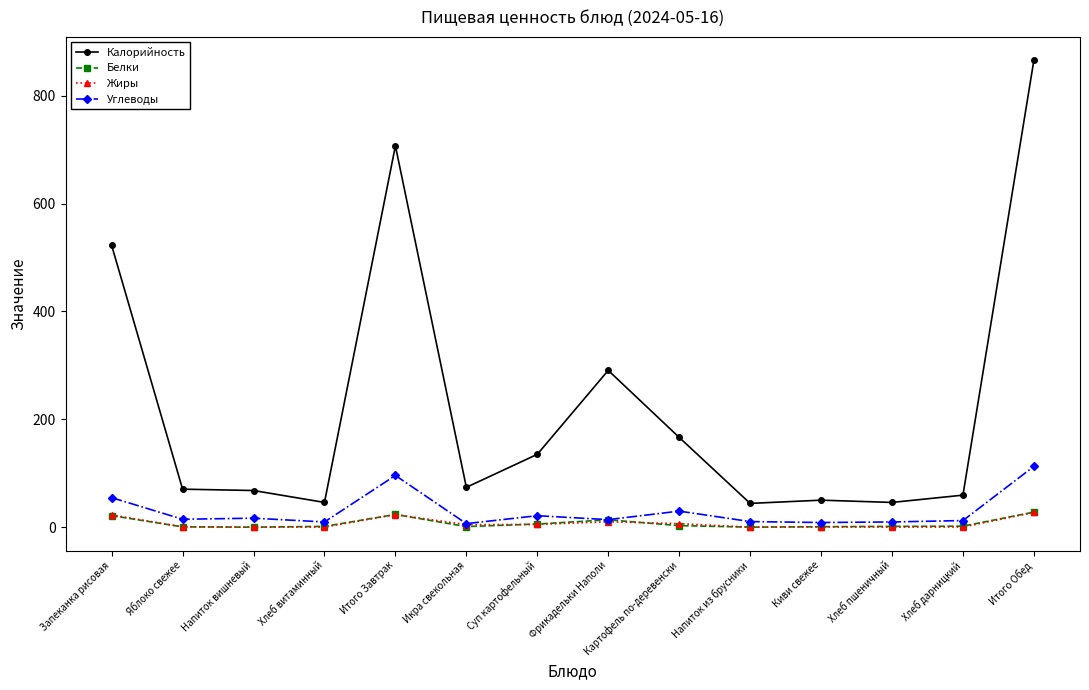

In Белки, how many points are higher than both neighbors (excluding endpoints)?

2